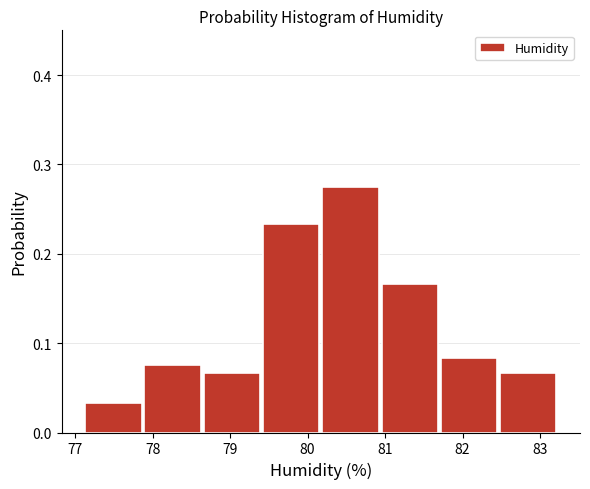

Reading left to right, list every bar in this chart as the range it spans on the x-axis followed by its height. Neither the bar edges nor the heights are printed on the chart, so give them approximately, as read against the axes.

77.1 to 77.9: 0.03
77.9 to 78.7: 0.08
78.7 to 79.4: 0.07
79.4 to 80.2: 0.23
80.2 to 81.0: 0.28
81.0 to 81.7: 0.17
81.7 to 82.5: 0.08
82.5 to 83.3: 0.07